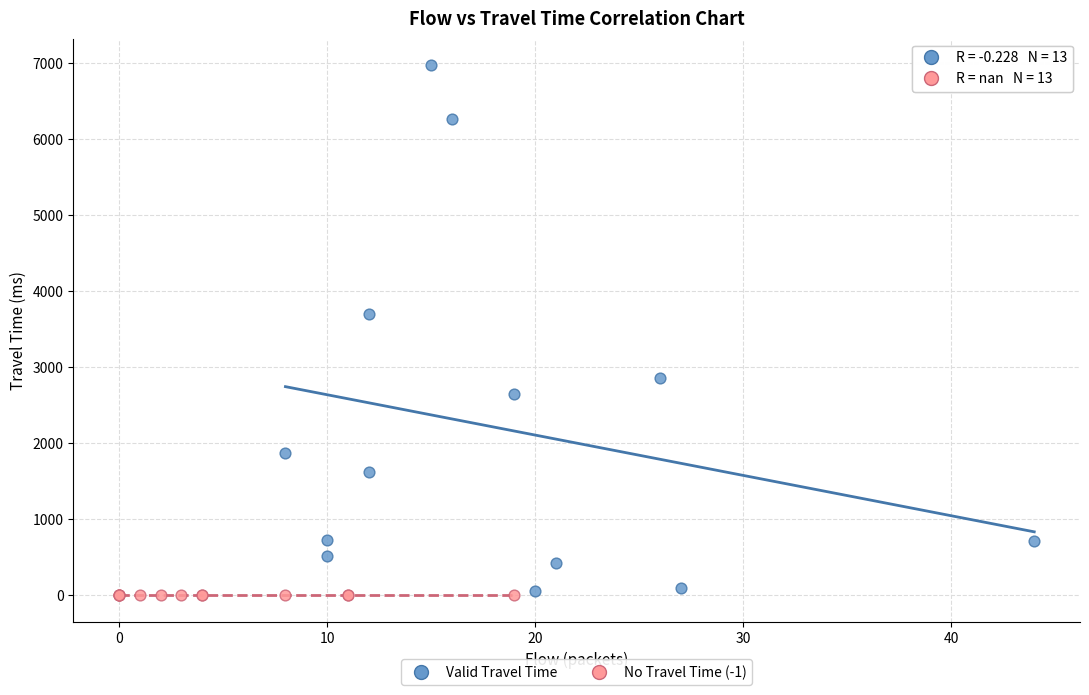

What are all the series names shown in the legend?

Valid Travel Time, No Travel Time (-1)